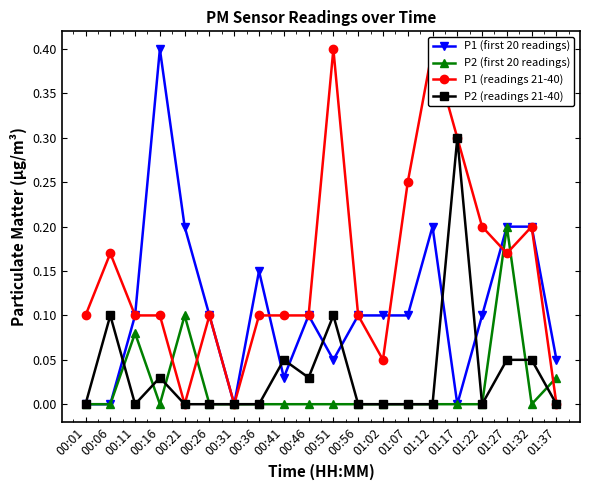

At 00:41, list the series in order from smallest to largest.

P2 (first 20 readings), P1 (first 20 readings), P2 (readings 21-40), P1 (readings 21-40)